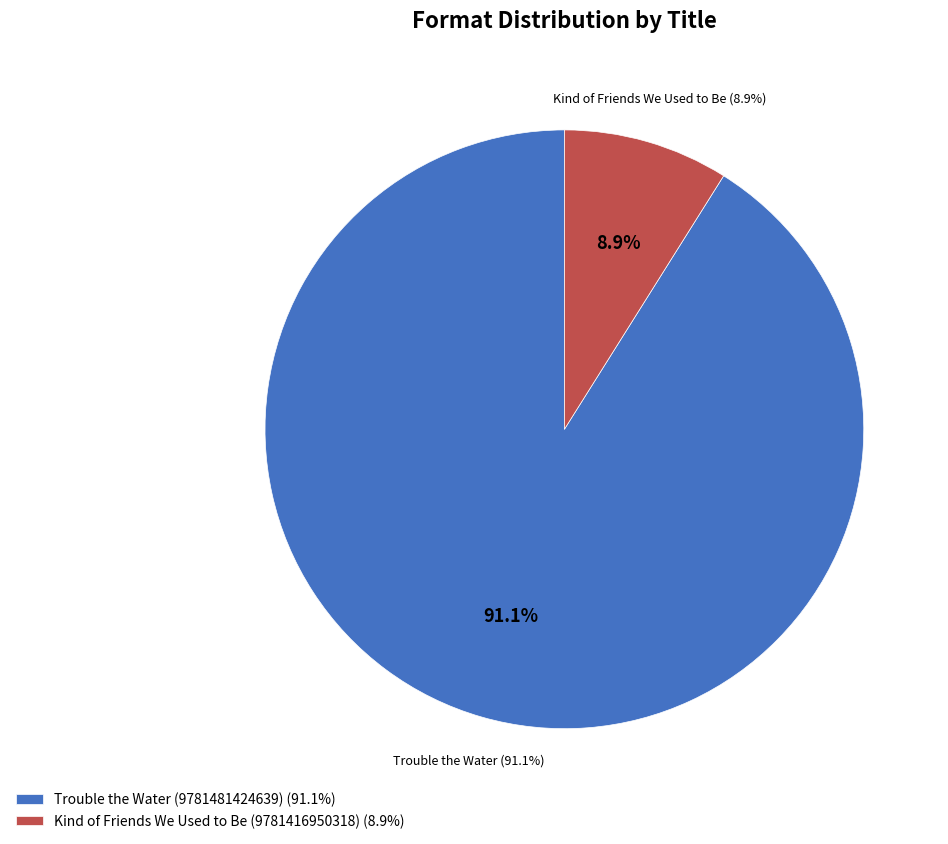

What percentage is the Trouble the Water (9781481424639) slice, to the nearest percent?

91%